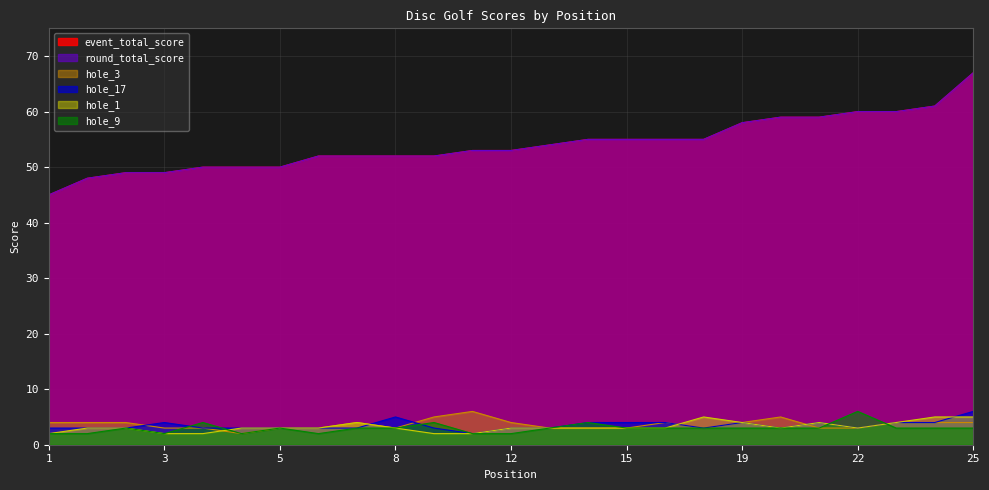

At which category is the sum across all series the highest?

25